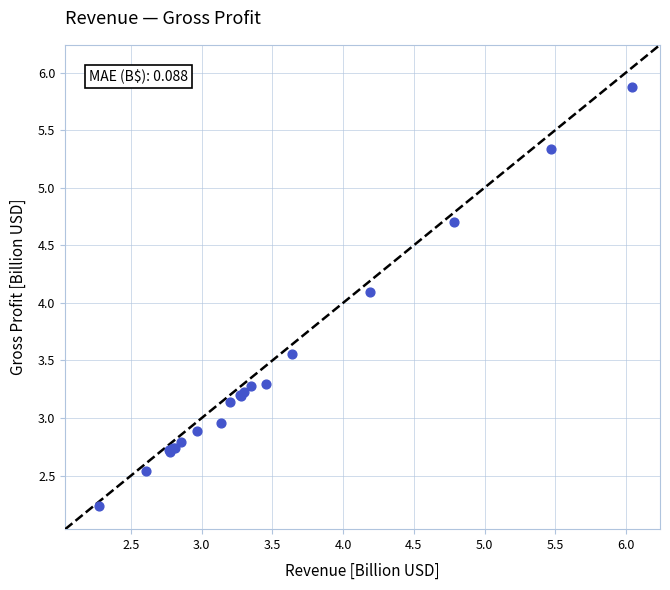

What Y value in the scatter plot is closest to 4?

4.1